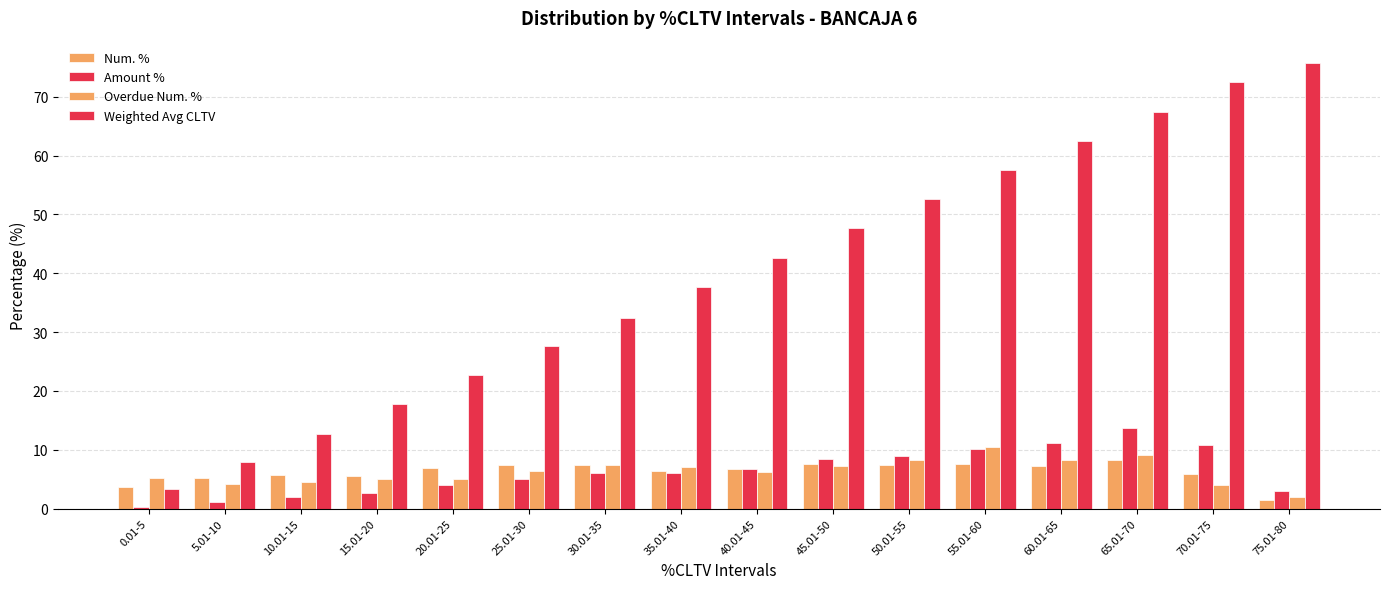

What value does the Overdue Num. % series have at 0.01-5?

5.1